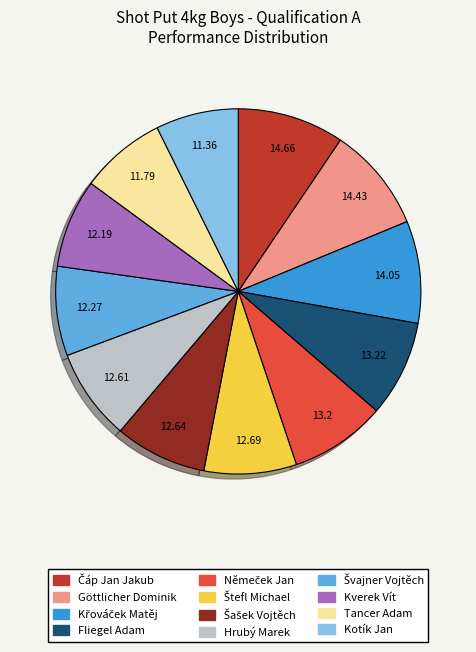

Does any single category account for the majority?

No